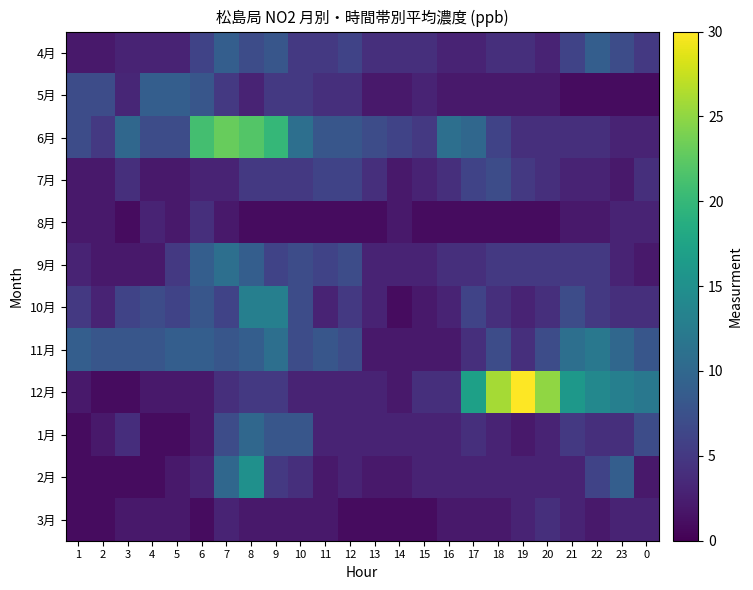

Count the number of categories in the chart.

24